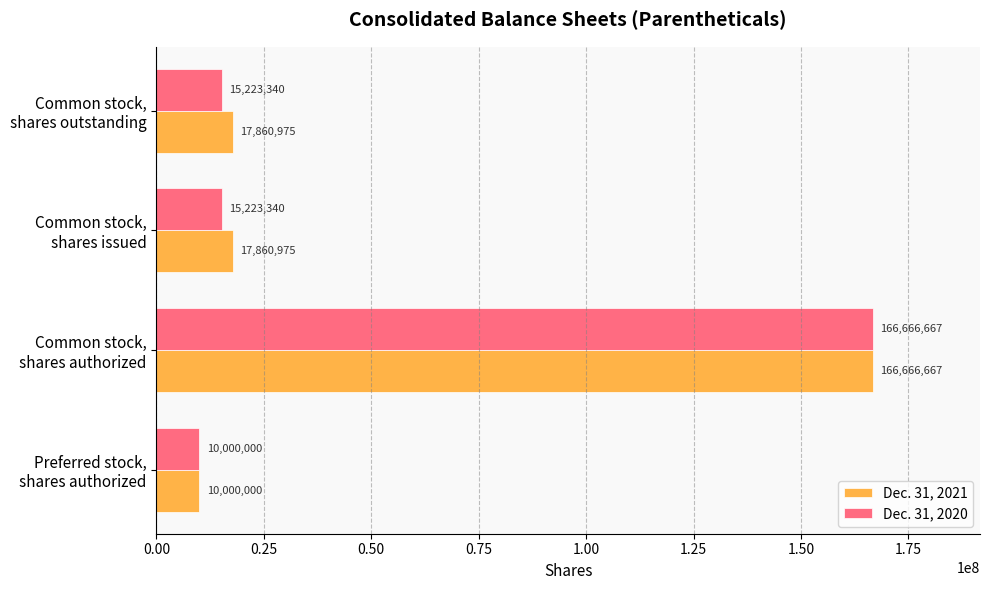

Rank the series by their average value, from highest to lowest.

Dec. 31, 2021, Dec. 31, 2020